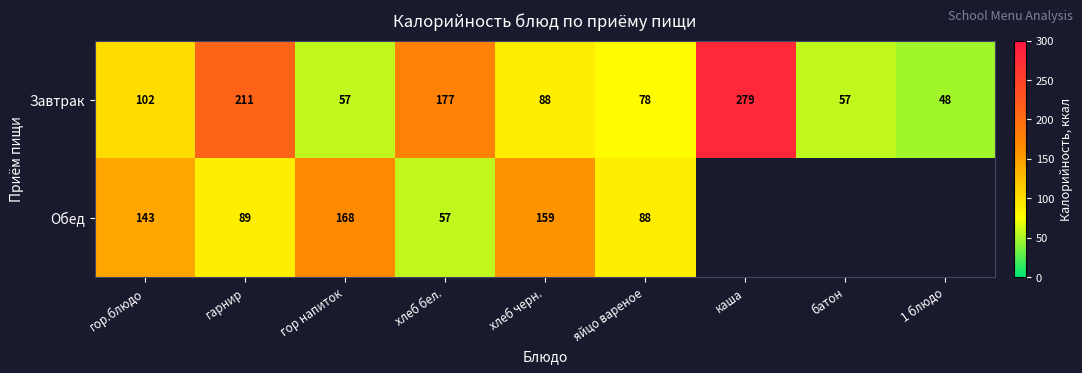

What is the sum of the Обед values at гор.блюдо and хлеб черн.?

302